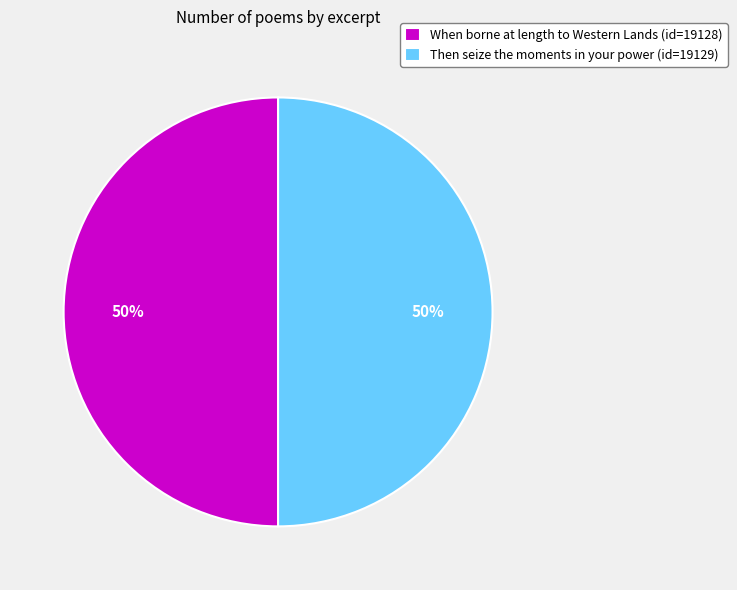

To the nearest percent, what percentage of the pie is Then seize the moments in your power?

50%